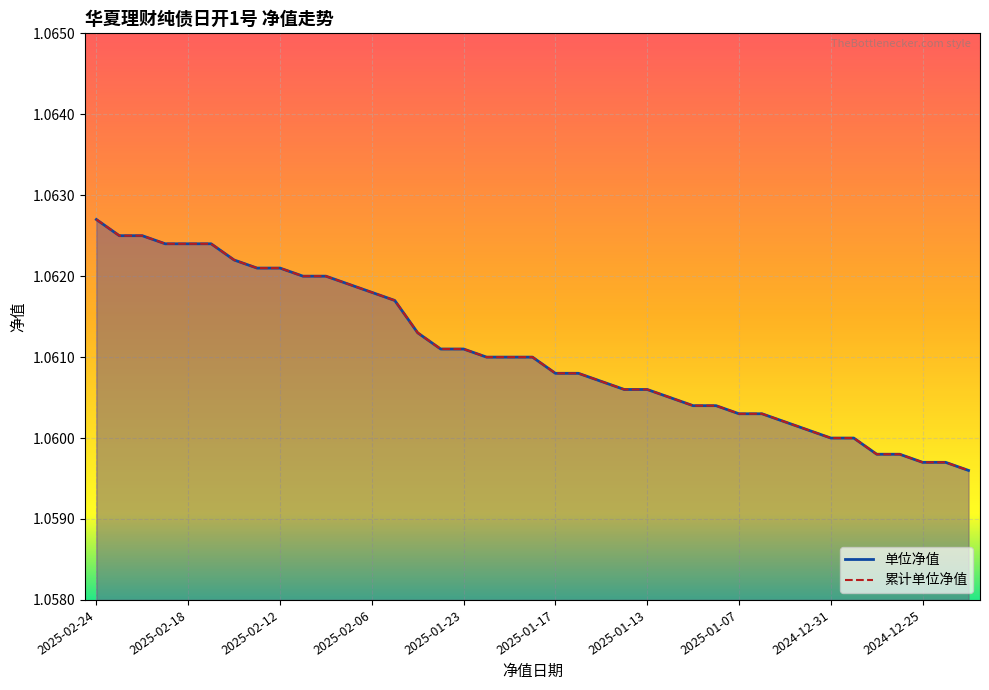

What is the label of the 15th point from the right?

2025-01-13